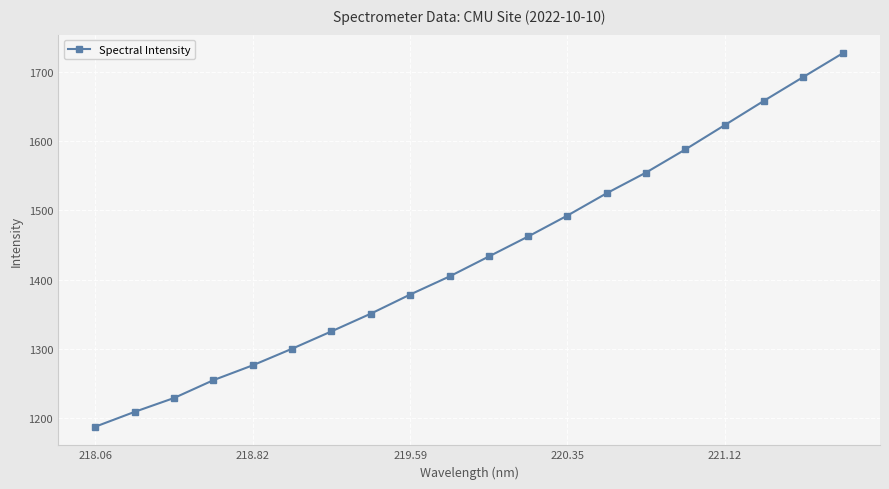

What is the greatest value displayed?

1727.5